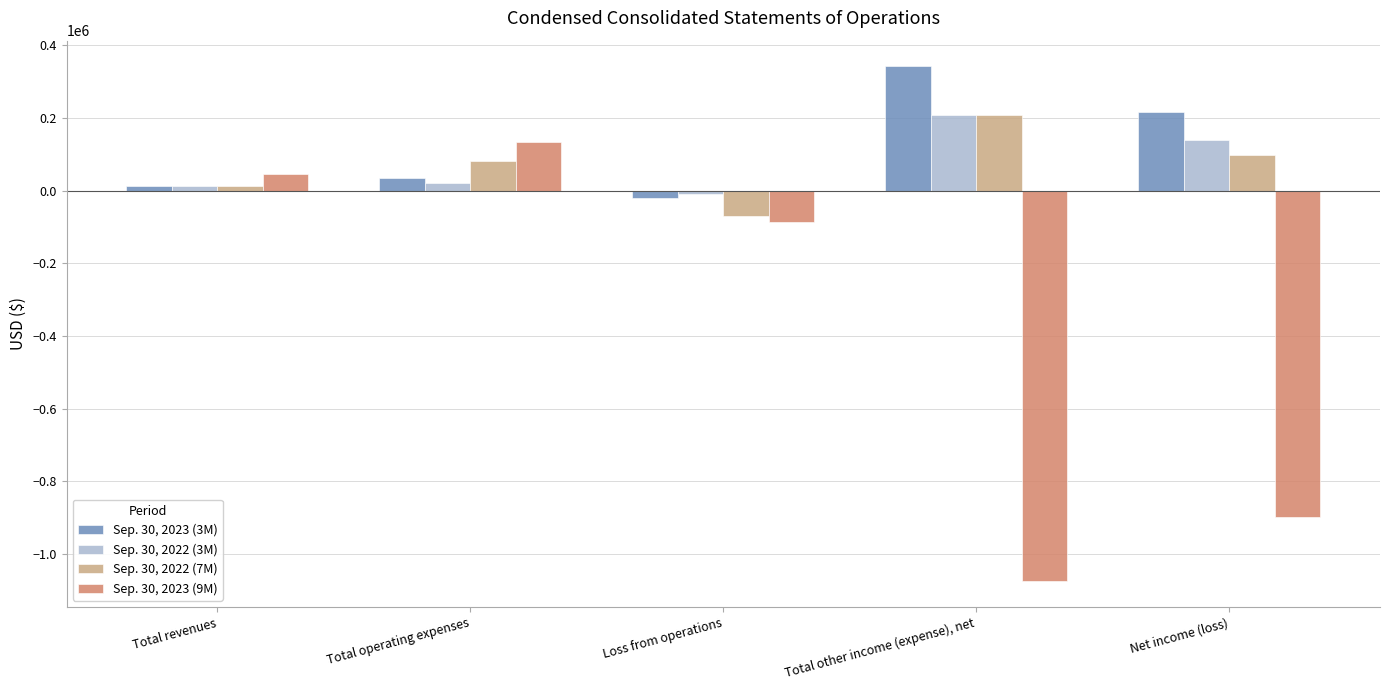

What is the maximum value for Sep. 30, 2022 (7M)?

207996